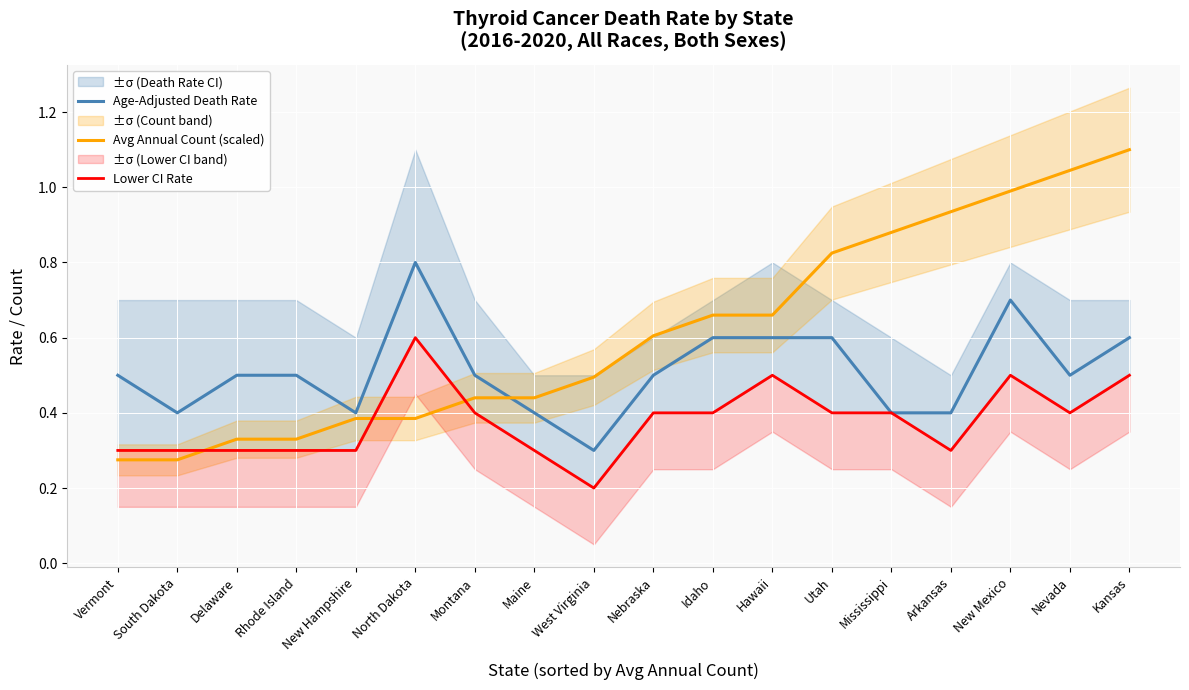

At which label is Avg Annual Count (scaled) closest to 0?

Vermont